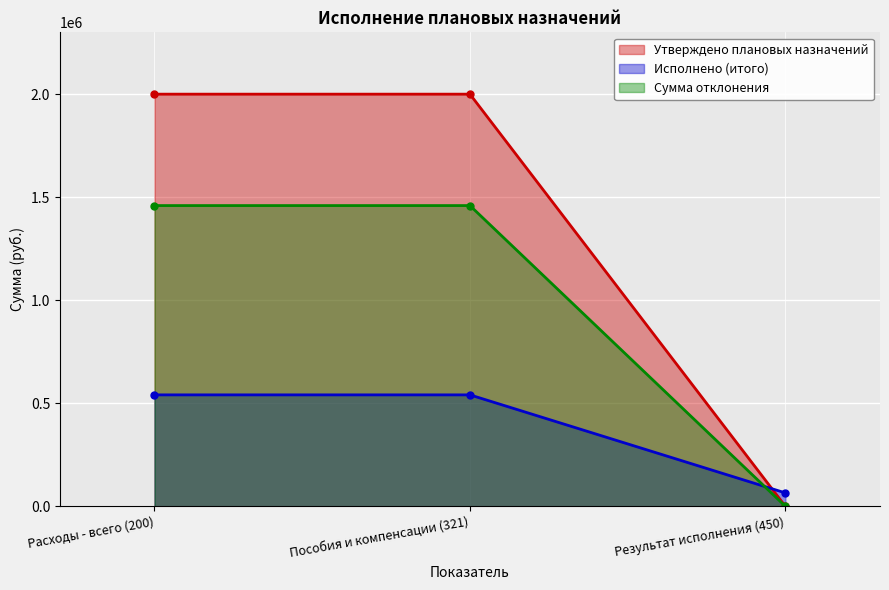

At how many categories does at least one series exceed 1809660?

2